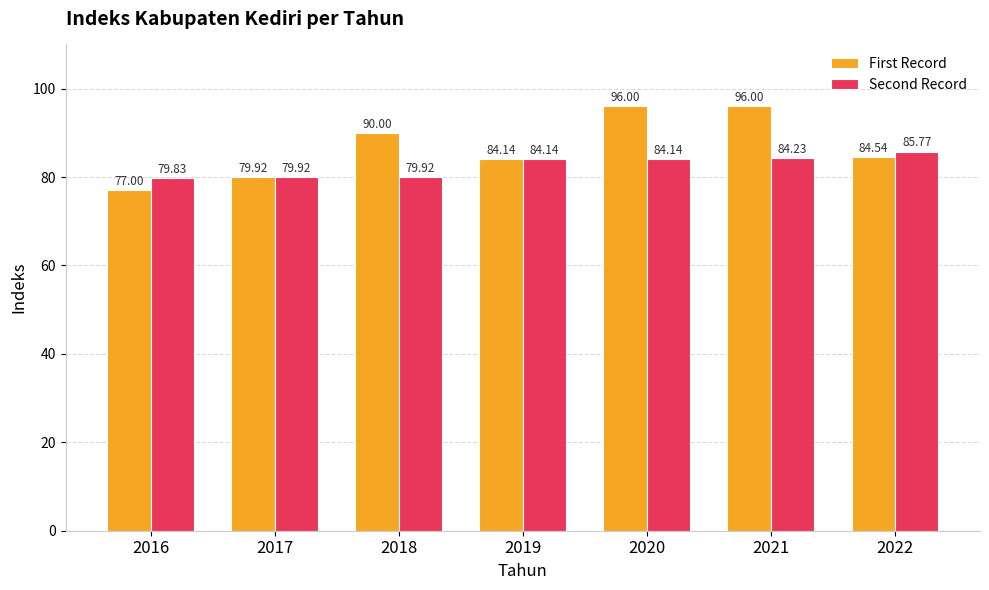

True or false: Second Record has a value of 84.1 at 2020.

True